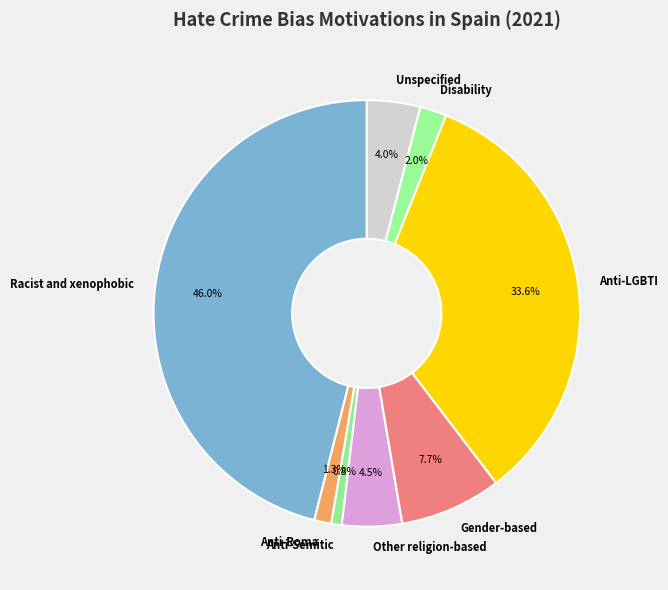

What percentage do Anti-Semitic and Disability together represent?

2.8%